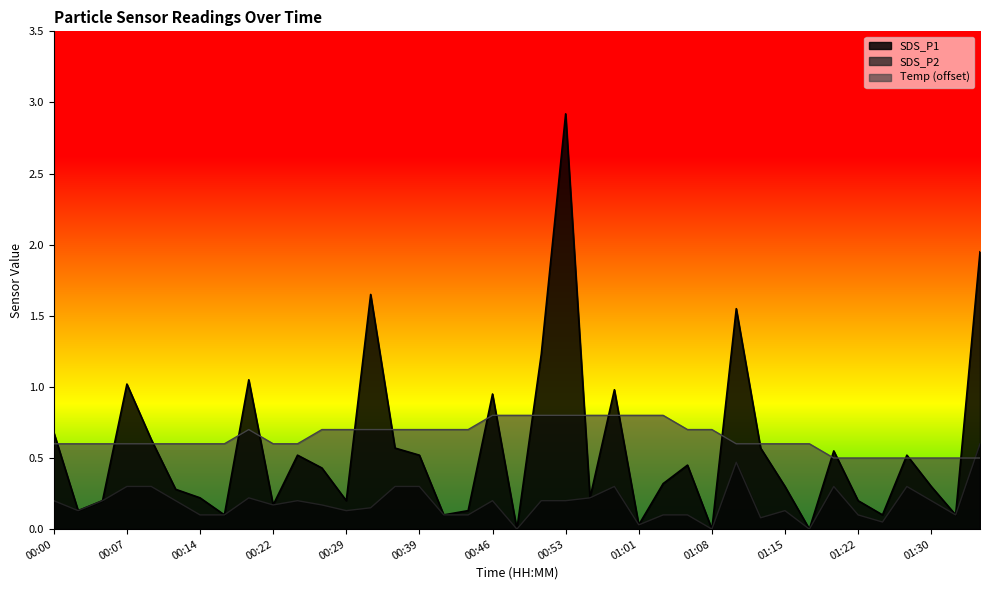

What is the sum of all SDS_P2 values?

7.0